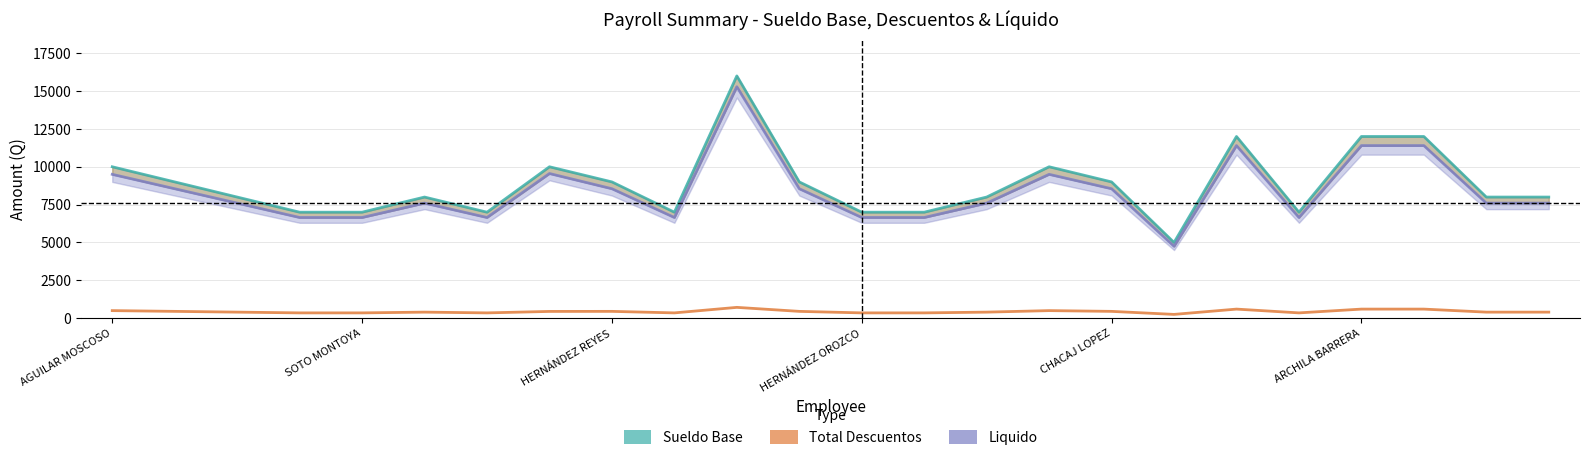

What is the difference between the Sueldo Base values at 19 and 21?

5000.0